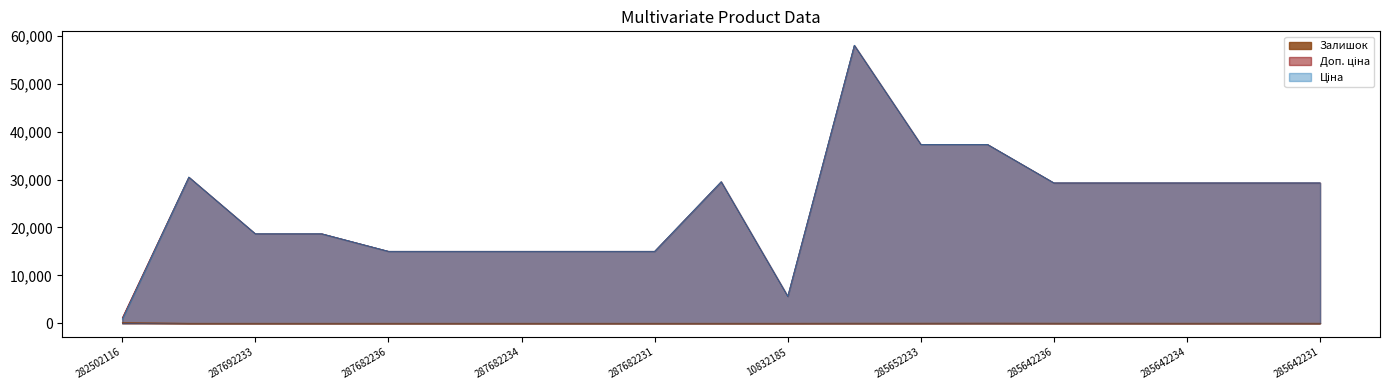

At which label does Ціна reach its peak?

285662232